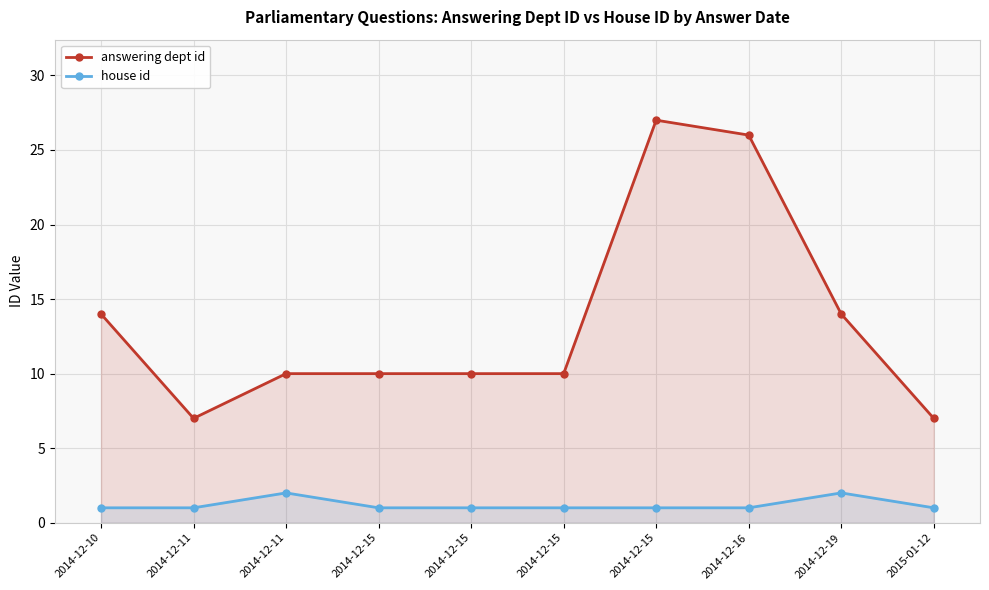

Rank the series by their average value, from highest to lowest.

answering dept id, house id